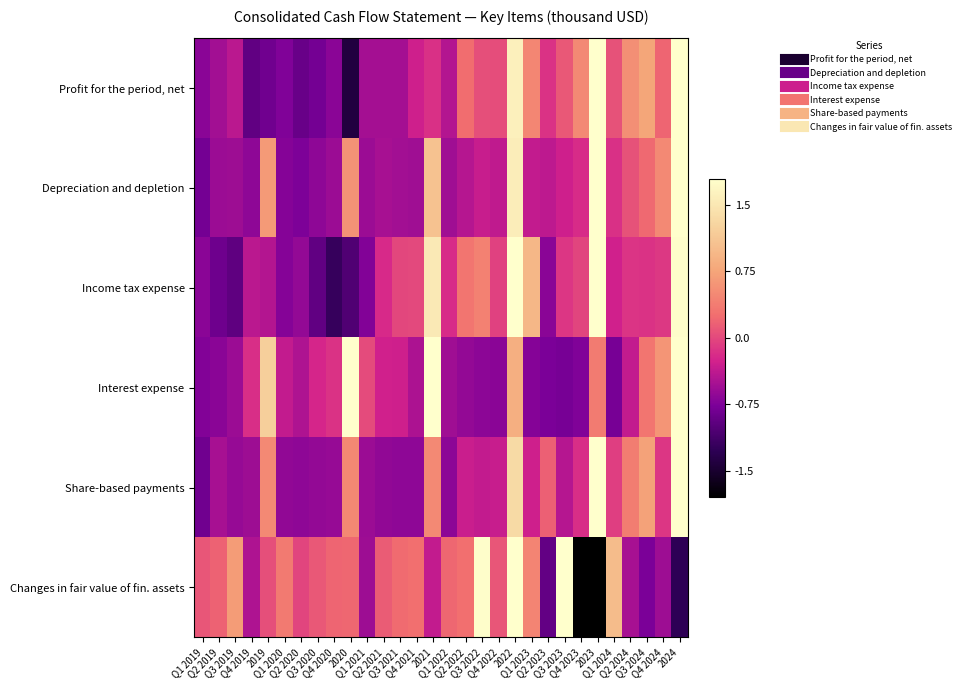

What is the spread (max minus min) of values at Q4 2022?

0.8